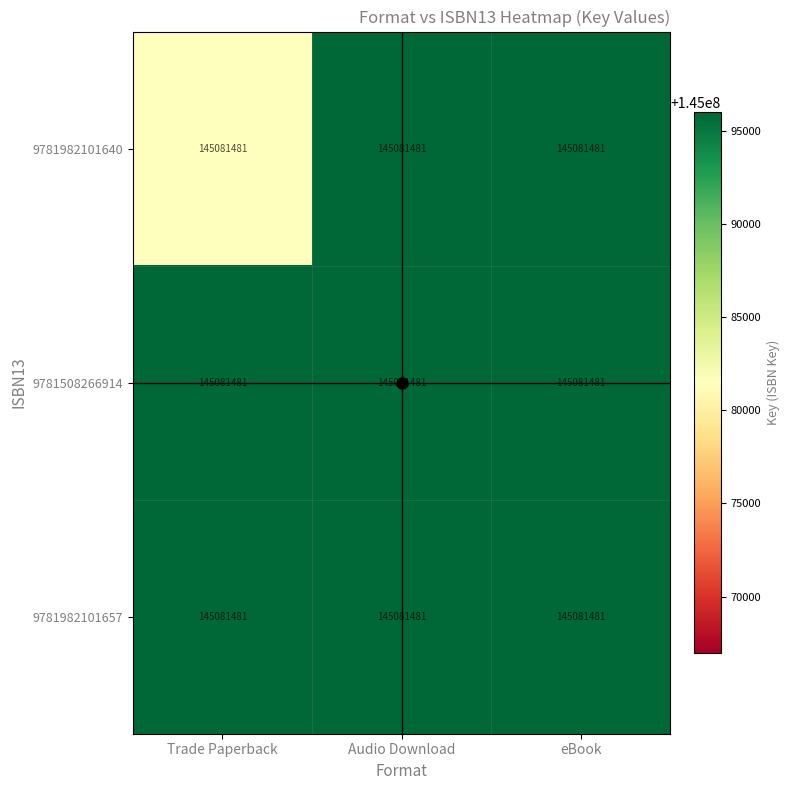

Is it true that 9781982101640 equals 145095989.1 at Audio Download?

True